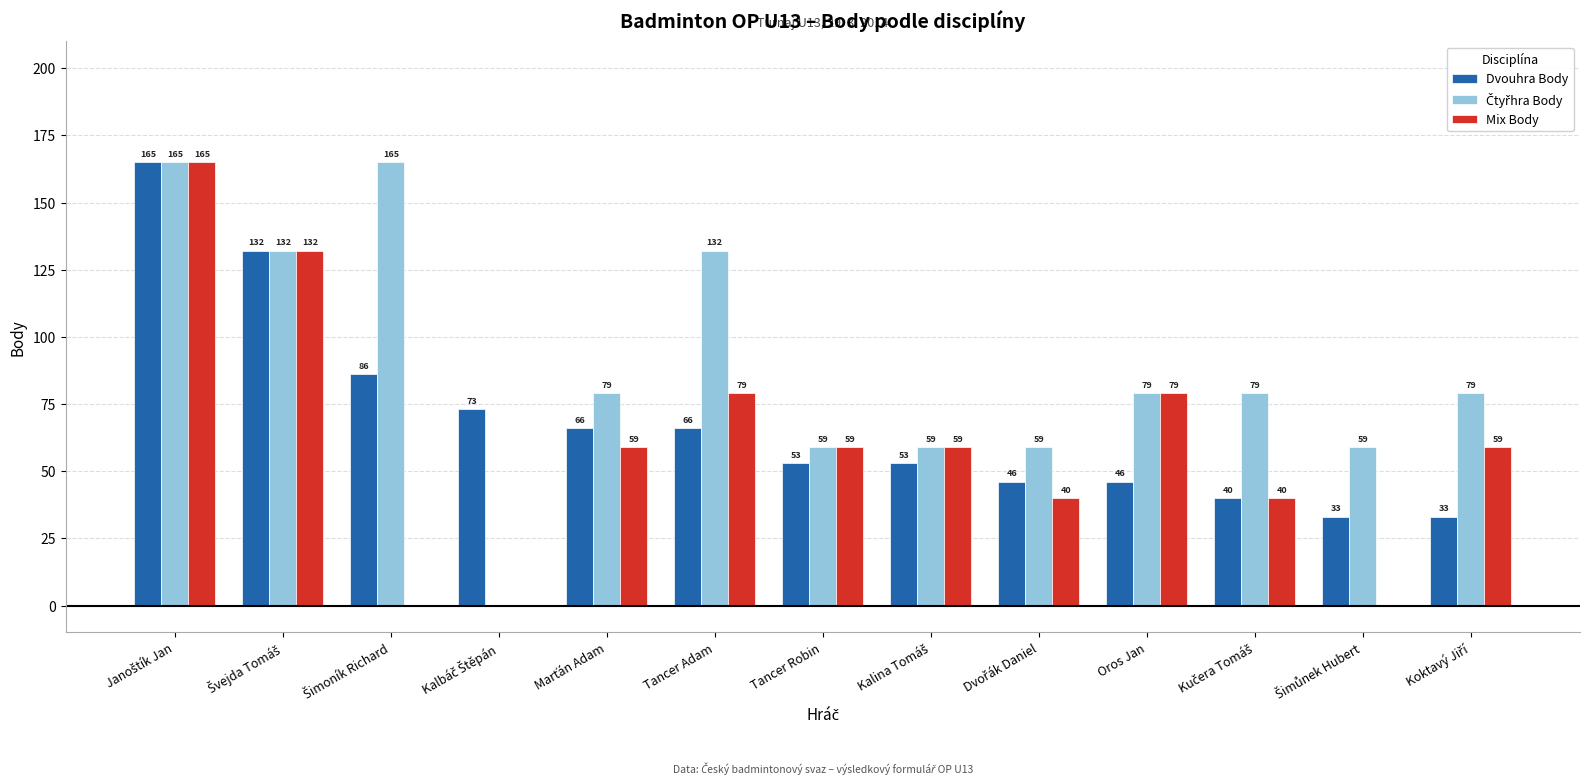

What is the highest value of the Dvouhra Body series?

165